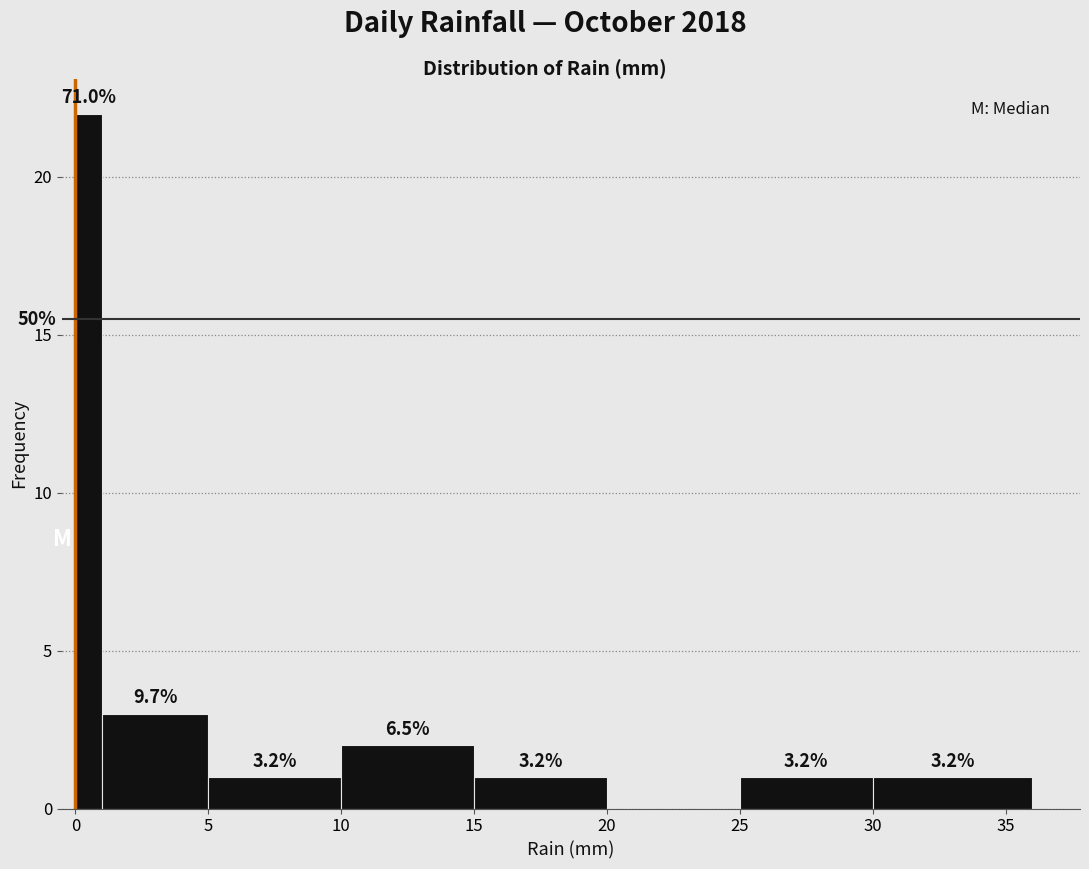

Read against the x-axis, roughly where is the centre of the tallest bar?

0.5